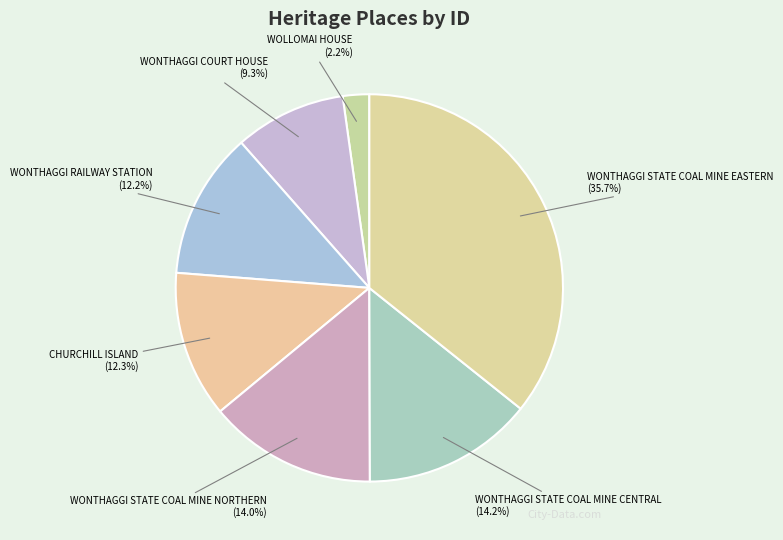

How many segments does this pie chart have?

7